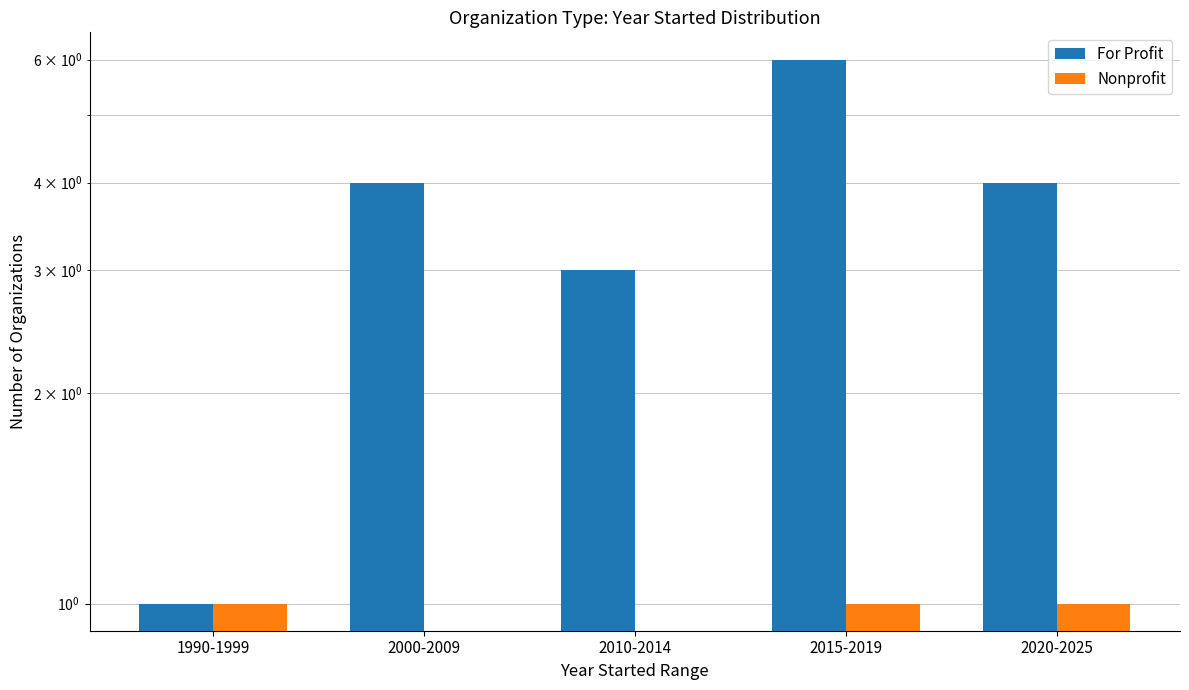

What is the maximum value shown in the chart?

6